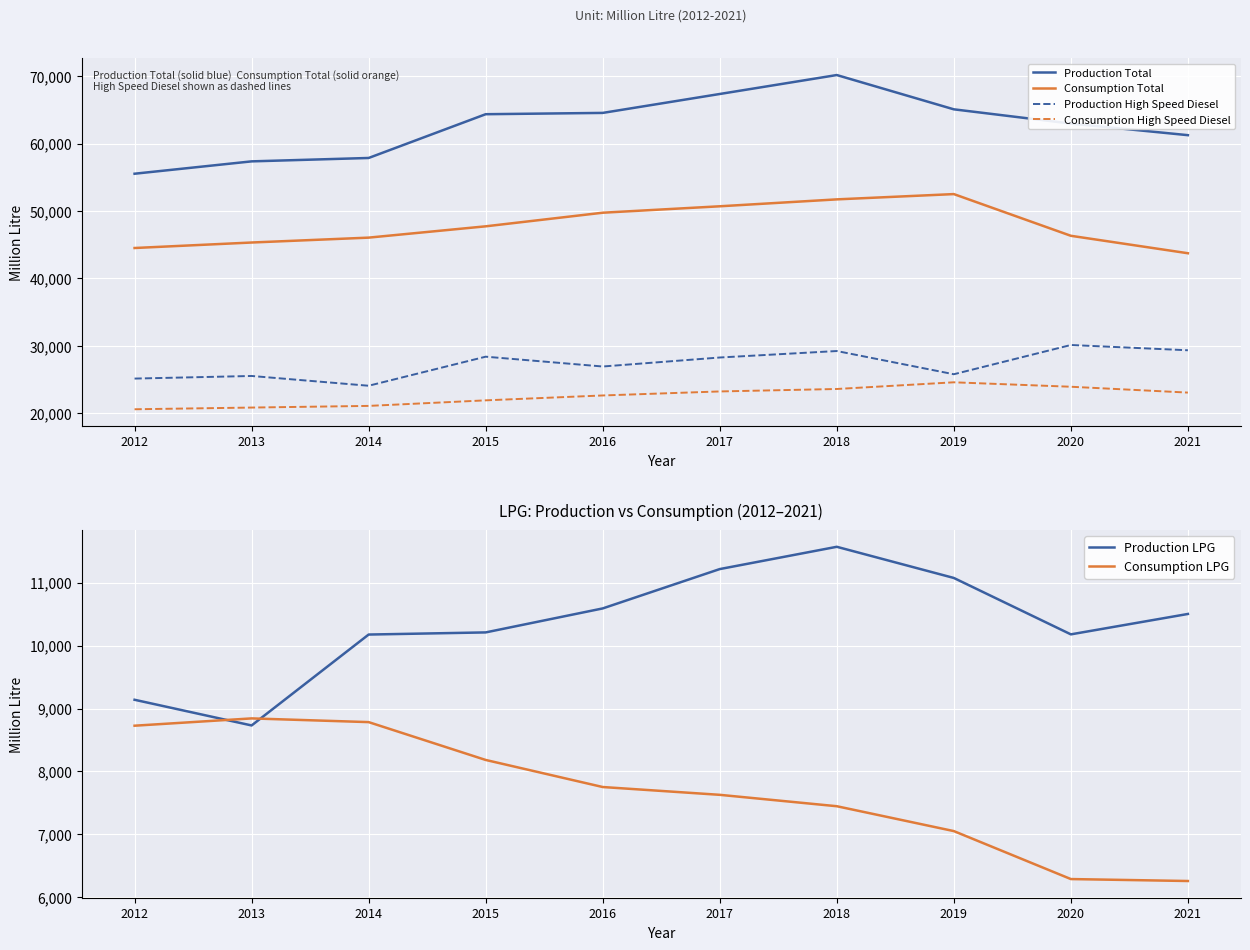

Is it true that Production High Speed Diesel equals 29219 at 2018?

True